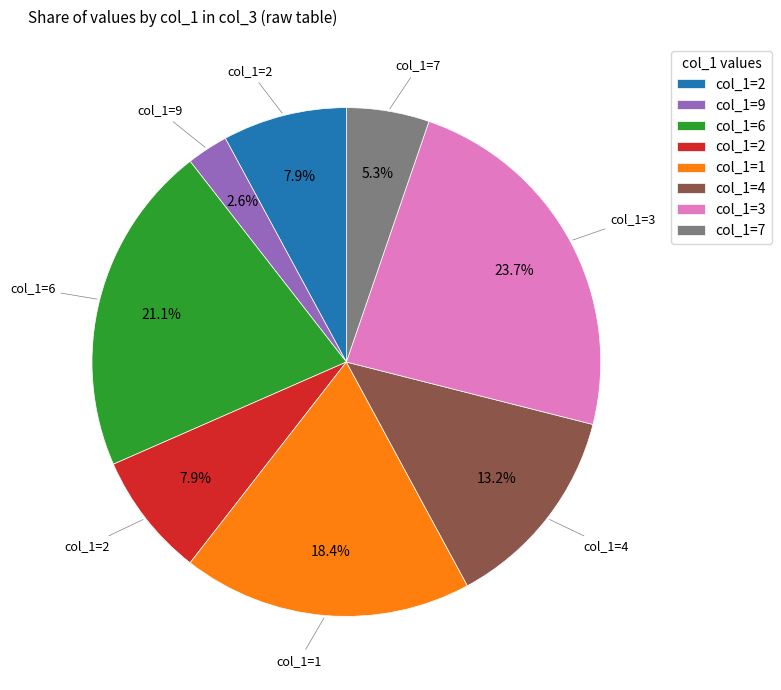

Count the number of slices in the pie.

8